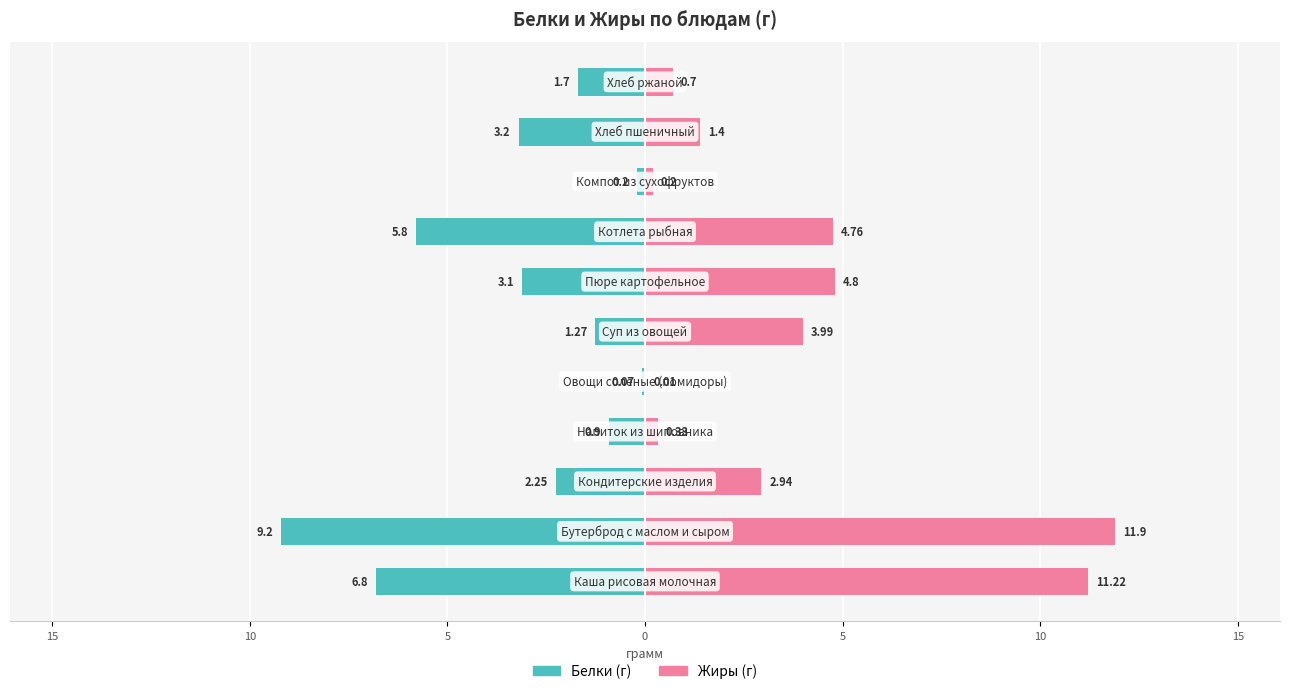

Is it true that Жиры equals 4.0 at 5?

True